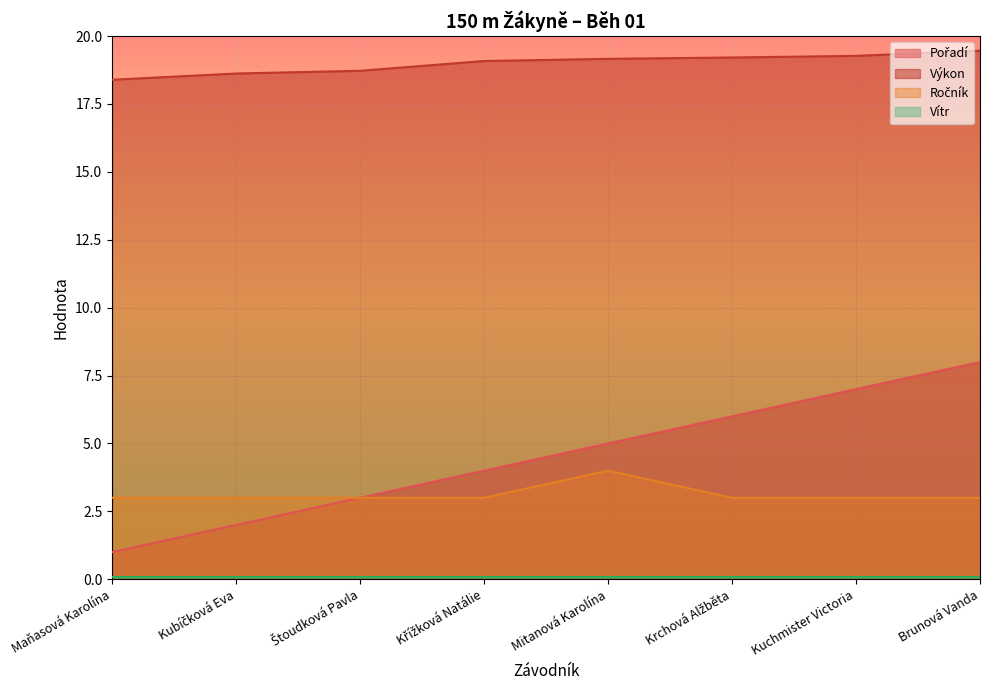

True or false: Ročník and Pořadí intersect in this chart.

False